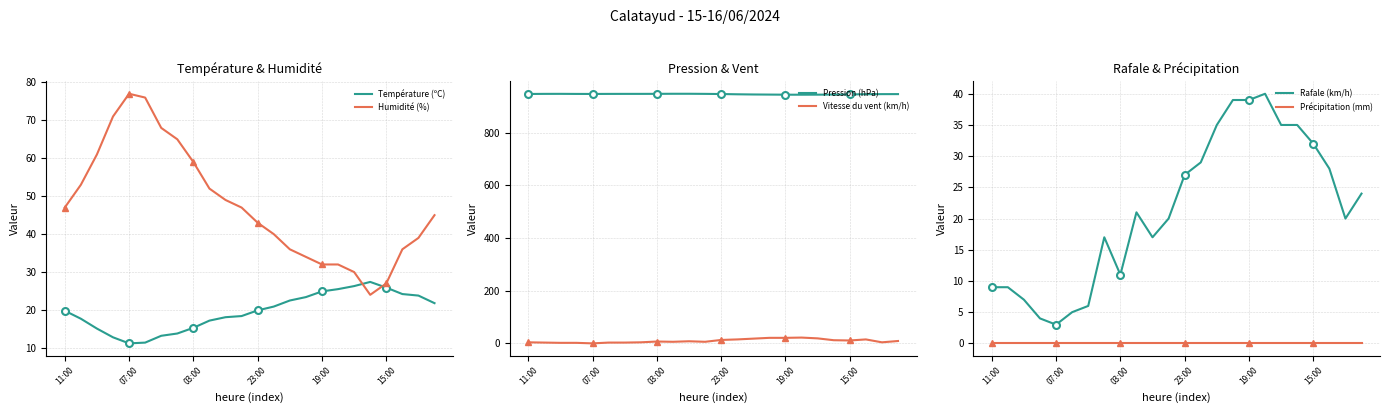

List the series in order of their peak value, lowest first.

Précipitation (mm), Vitesse du vent (km/h), Température (ºC), Rafale (km/h), Humidité (%), Pression (hPa)